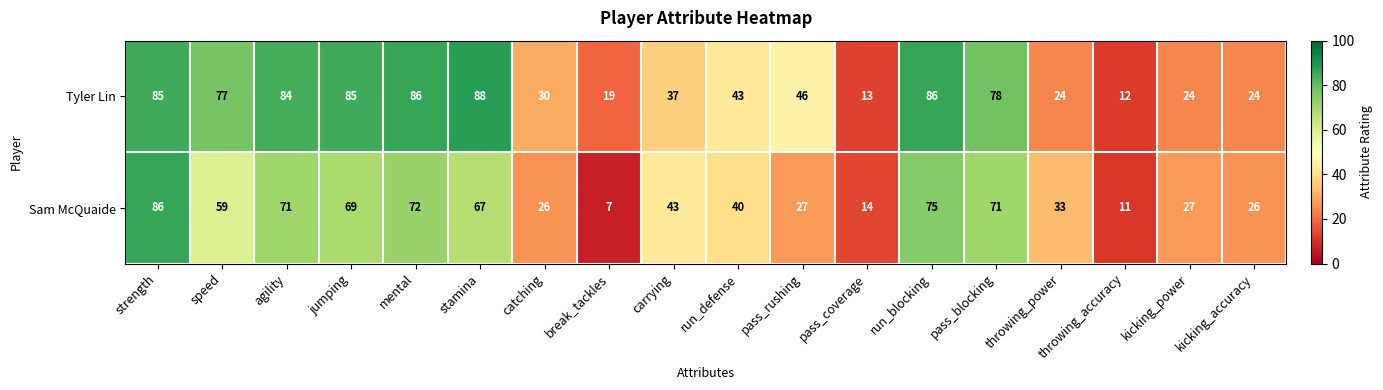

At how many categories does at least one series exceed 62?

8